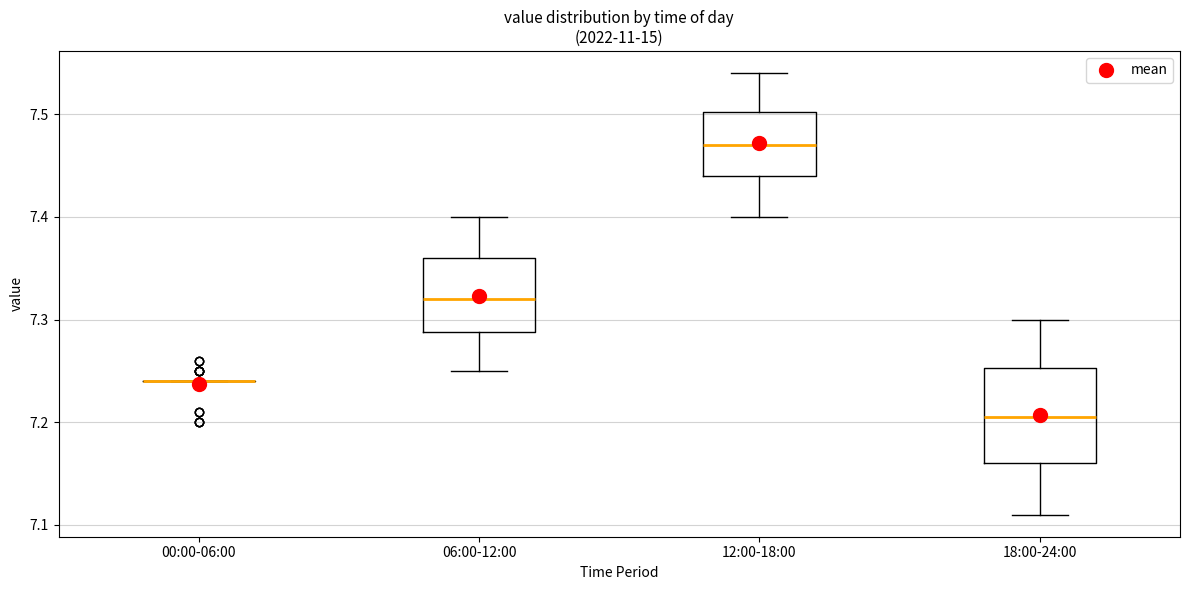

Reading left to right, read every box against the y-axis: the position of its median line, the range the box covers, and the ends of its whiskers. The values are not printed on the chart, so give them approximately, as read against the axis.

00:00-06:00: box collapsed to a line at 7.24, whiskers 7.24 to 7.24
06:00-12:00: median 7.32, box 7.29 to 7.36, whiskers 7.25 to 7.40
12:00-18:00: median 7.47, box 7.44 to 7.50, whiskers 7.40 to 7.54
18:00-24:00: median 7.21, box 7.16 to 7.25, whiskers 7.11 to 7.30